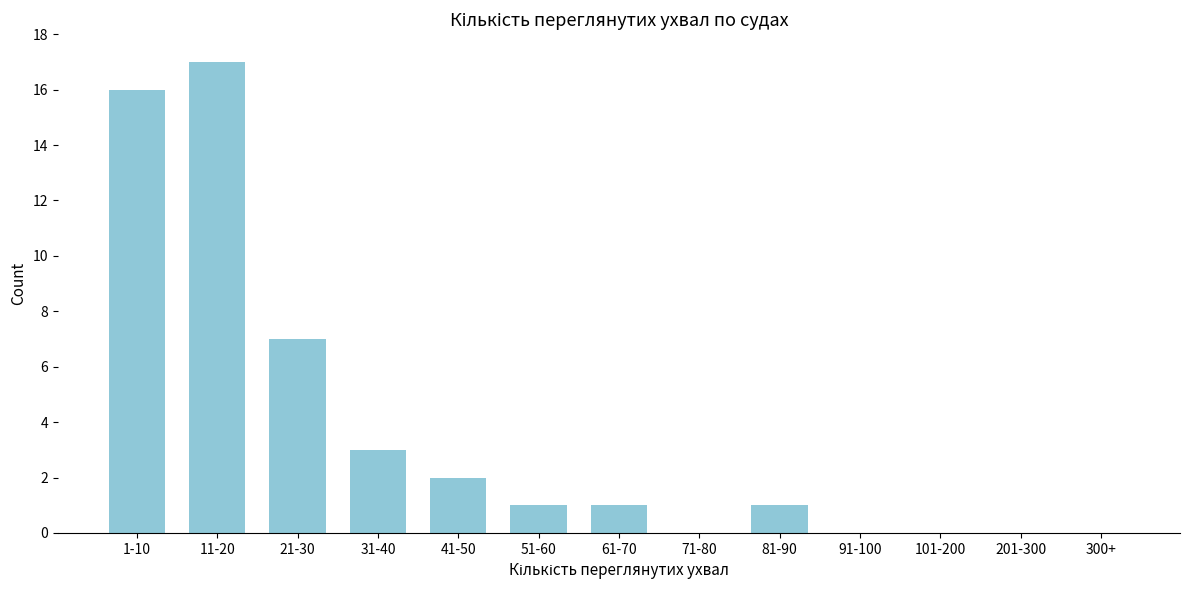

Reading left to right, list all the values displayed in this chart.

1-10=16	11-20=17	21-30=7	31-40=3	41-50=2	51-60=1	61-70=1	71-80=0	81-90=1	91-100=0	101-200=0	201-300=0	300+=0